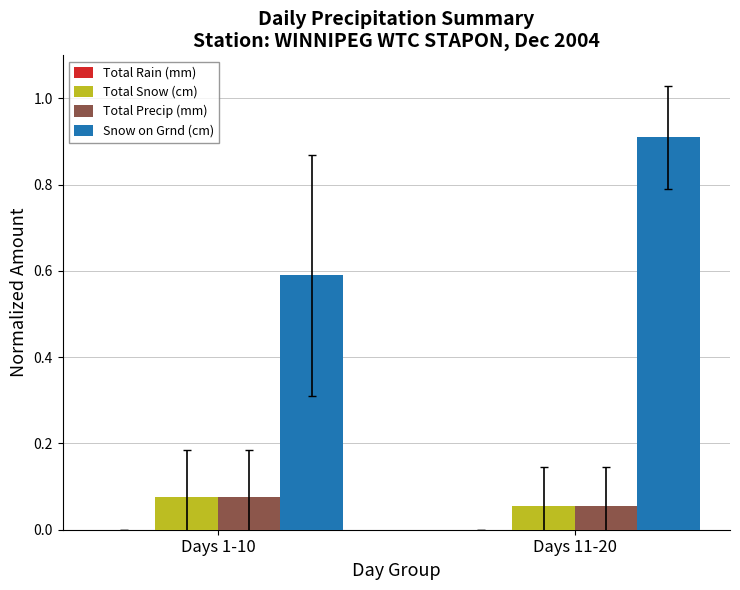

Between Days 1-10 and Days 11-20, which series saw the biggest shift?

Snow on Grnd (cm)